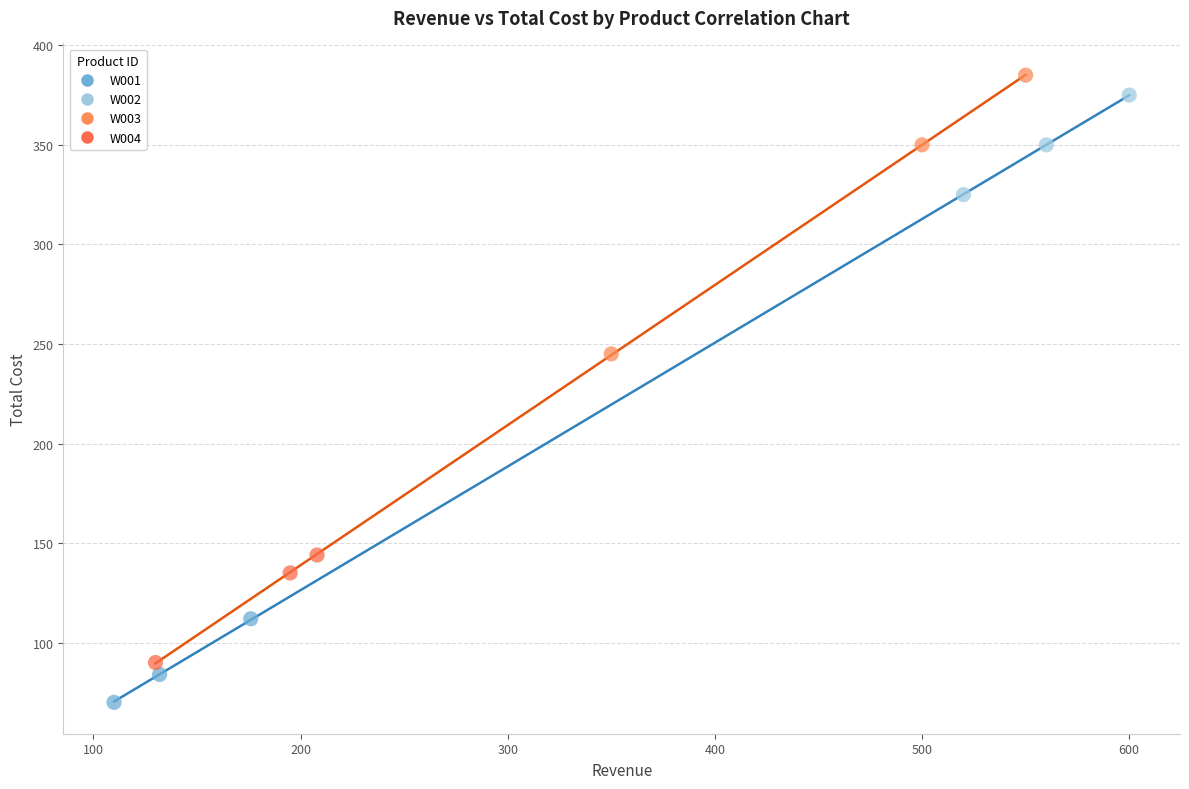

Which series has the widest spread of Y values?

W003